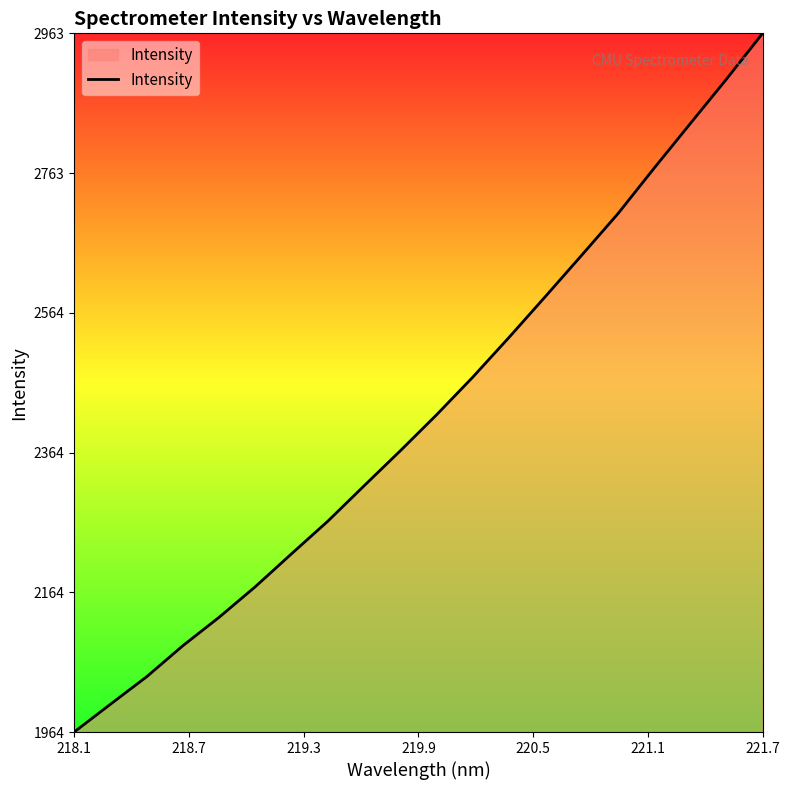

True or false: there are more than 0 points higher than both neighbors.

False